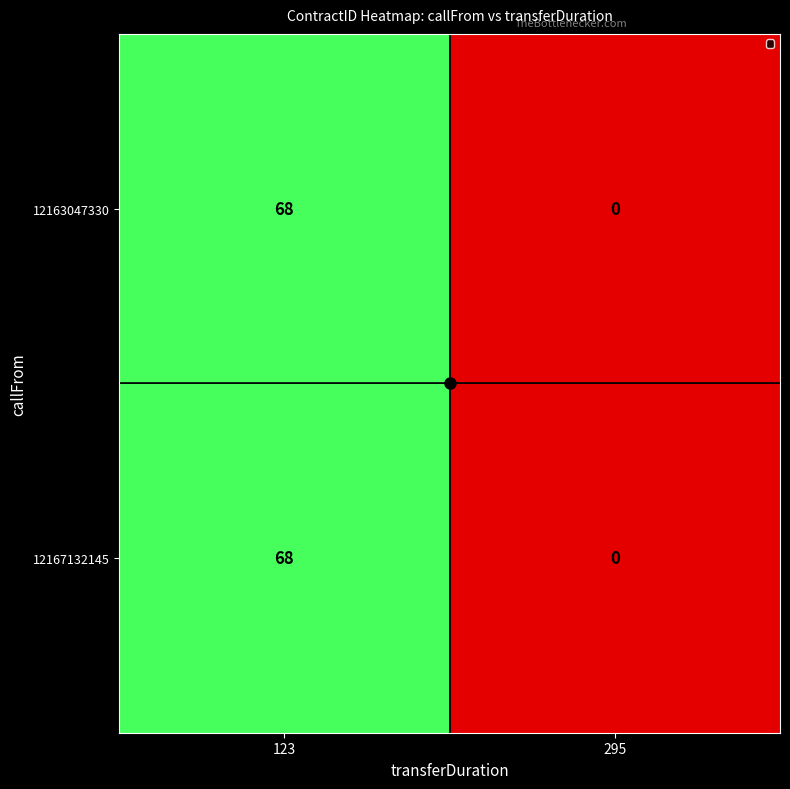

What is the sum of the 12163047330 values at 295 and 123?

68